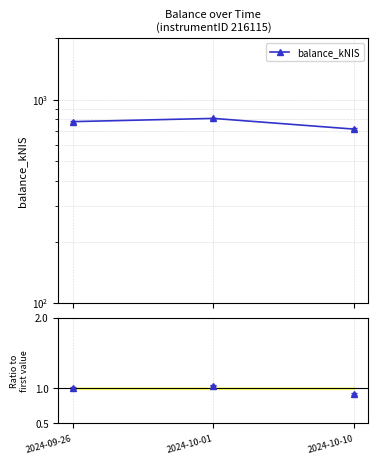

Where is the data nearest to the value 762?

2024-09-26